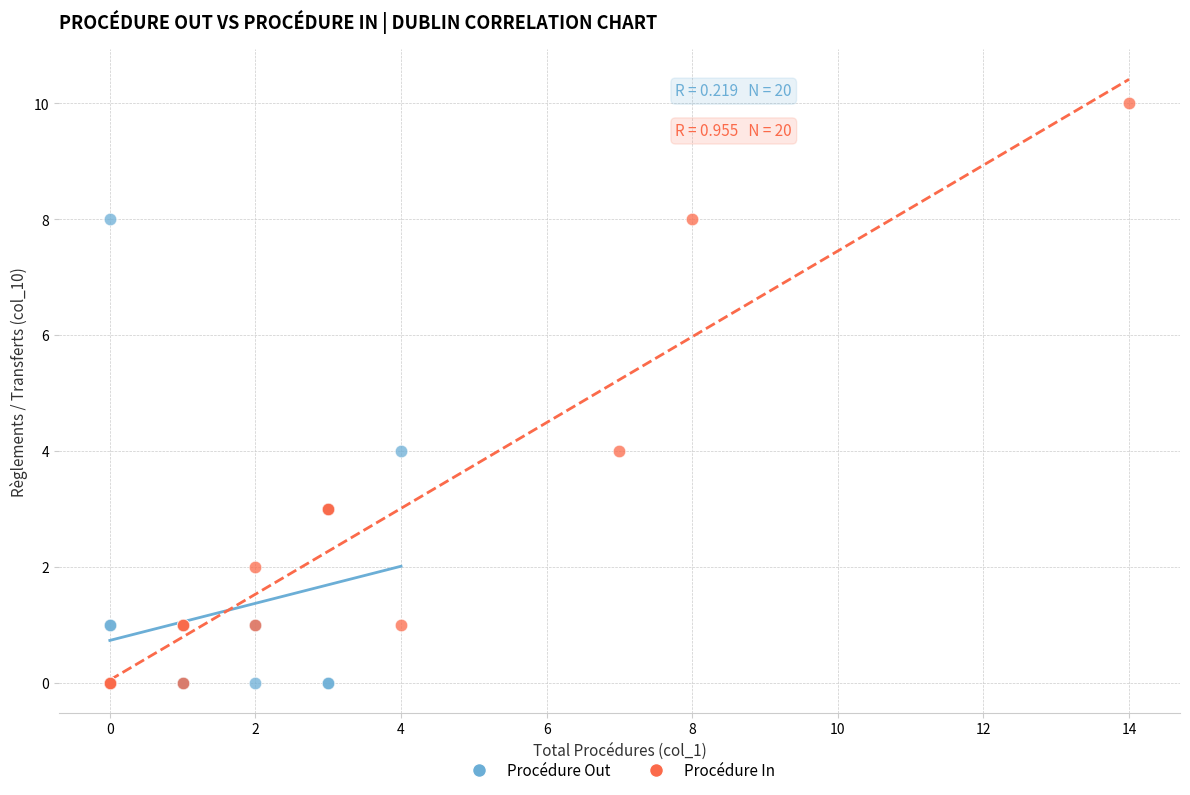

Which series has the widest spread of Y values?

Procédure In